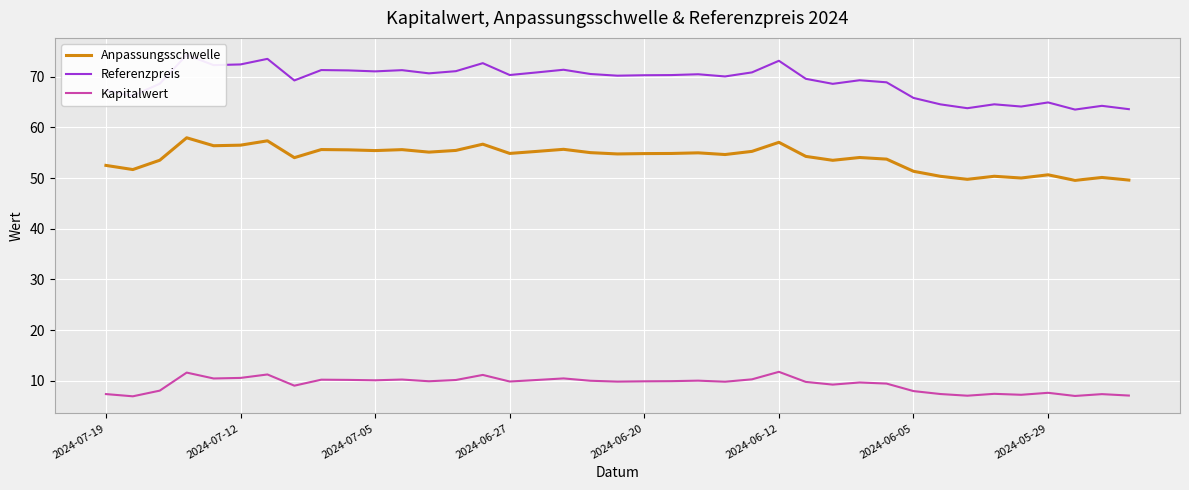

Does the chart display data point markers on the line(s)?

No